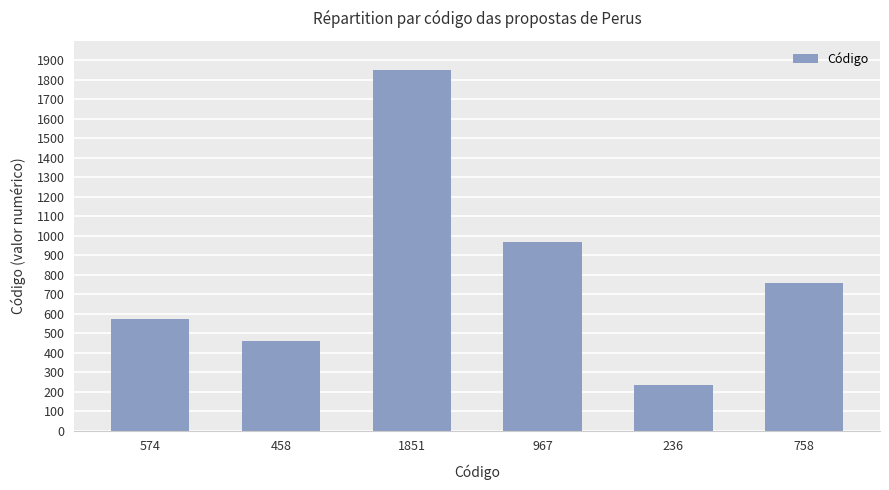

What is the change in value from 1851 to 967?

-884